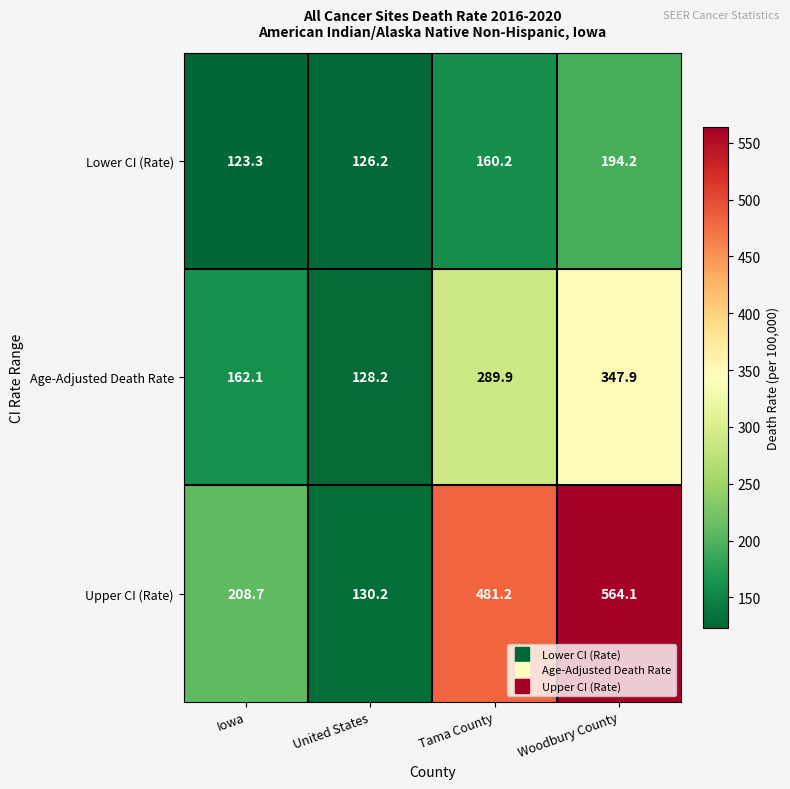

The value of Upper CI (Rate) at Iowa is 71.4. True or false?

False